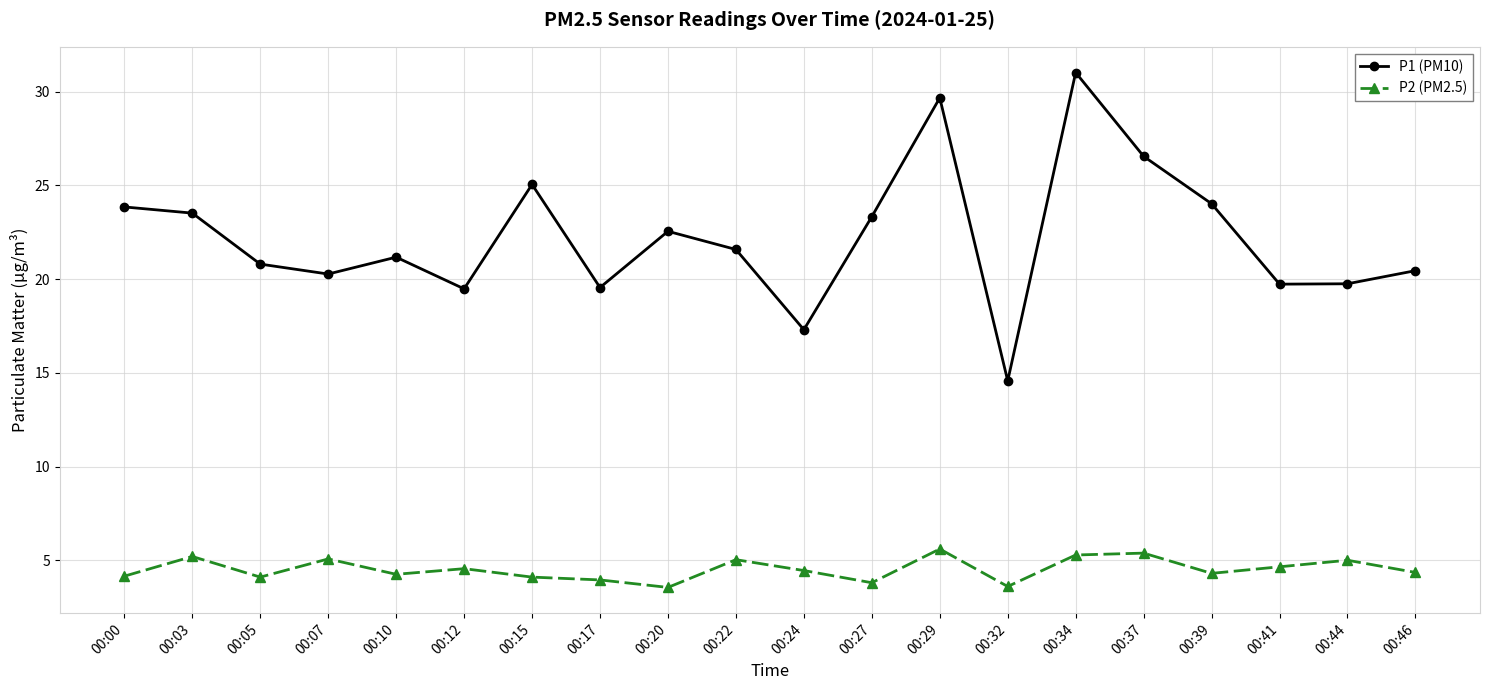

At which category is the sum across all series the highest?

00:34